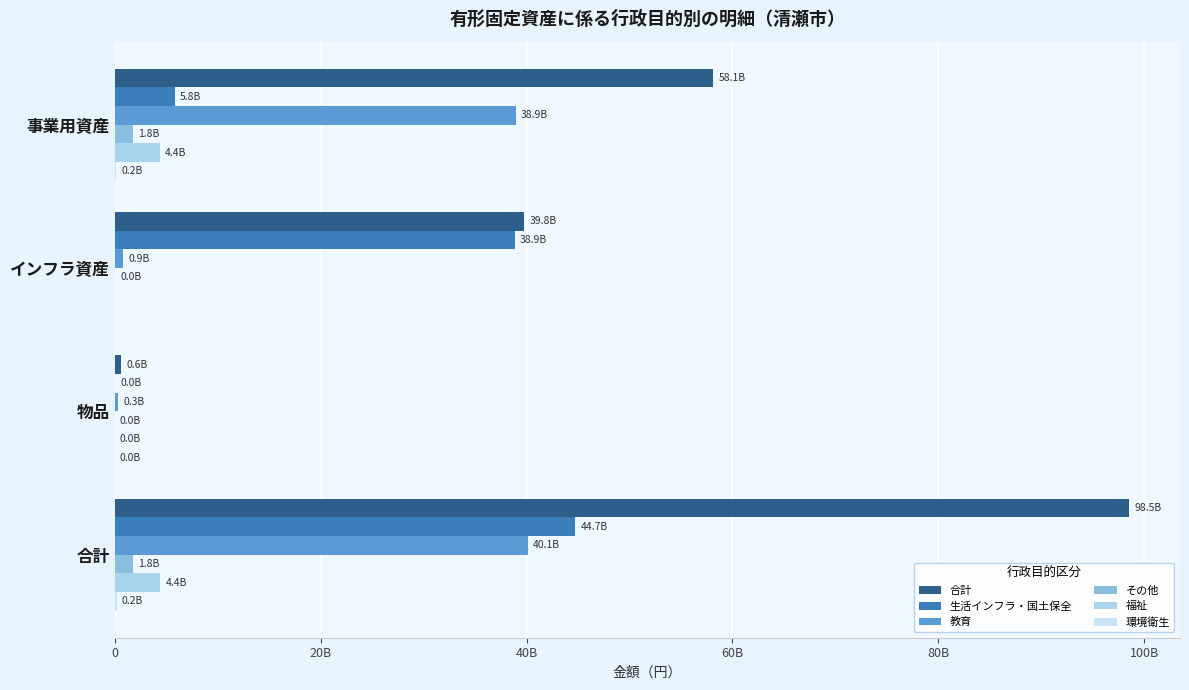

What are all the series names shown in the legend?

合計, 生活インフラ・国土保全, 教育, その他, 福祉, 環境衛生